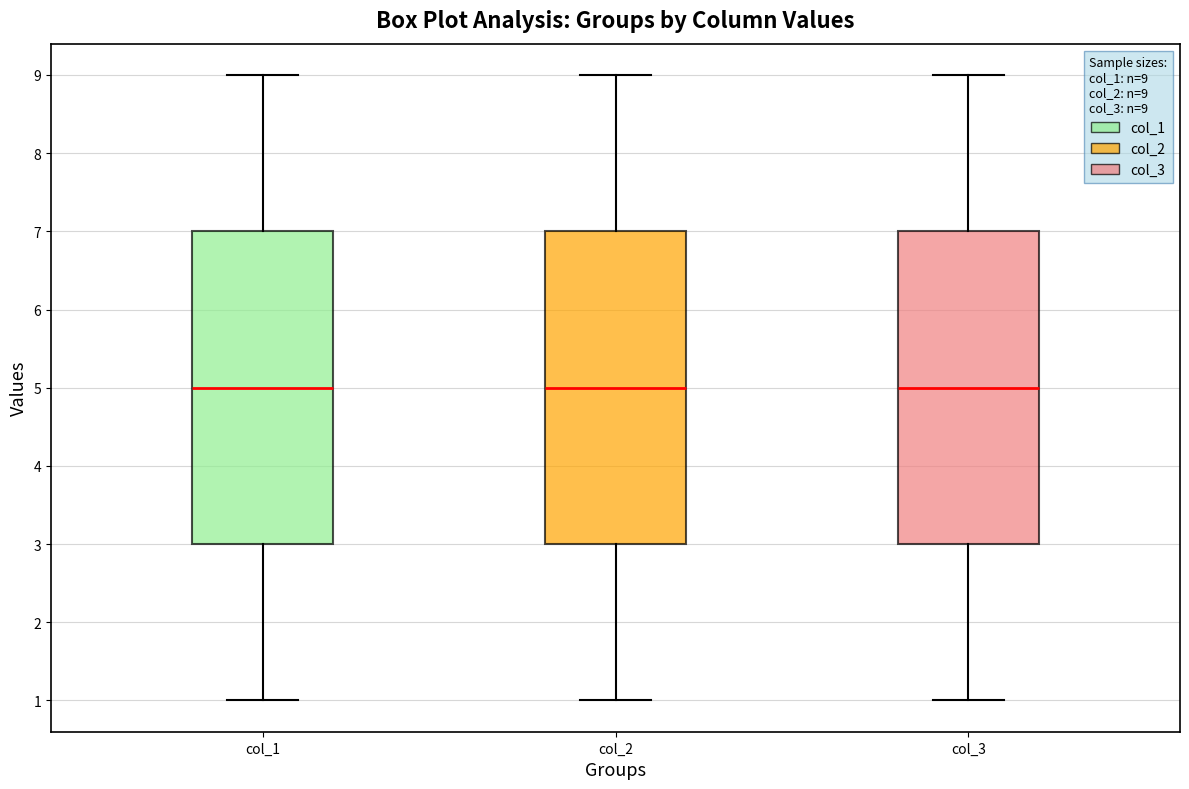

Reading left to right, read every box against the y-axis: the position of its median line, the range the box covers, and the ends of its whiskers. The values are not printed on the chart, so give them approximately, as read against the axis.

col_1: median 5, box 3 to 7, whiskers 1 to 9
col_2: median 5, box 3 to 7, whiskers 1 to 9
col_3: median 5, box 3 to 7, whiskers 1 to 9